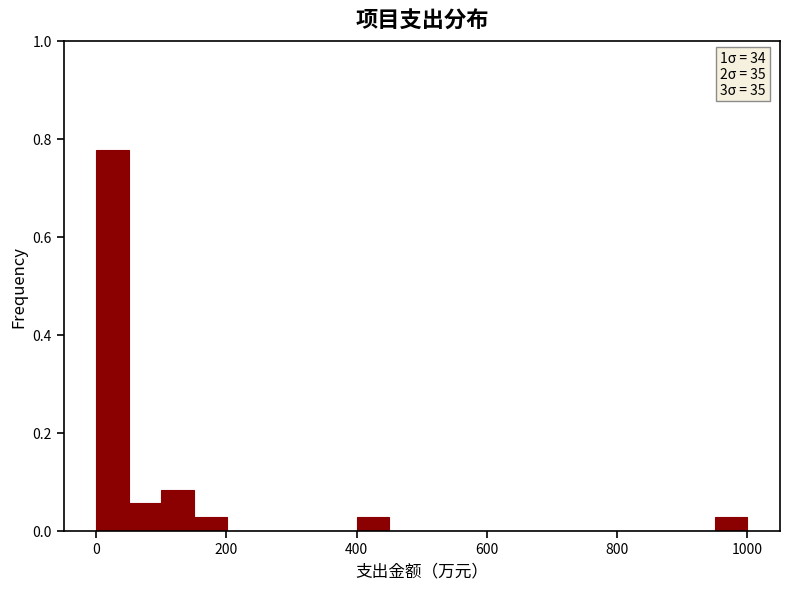

Around what value on the x-axis is the tallest bar? Give the approximate position of its centre, as read against the axis.

20